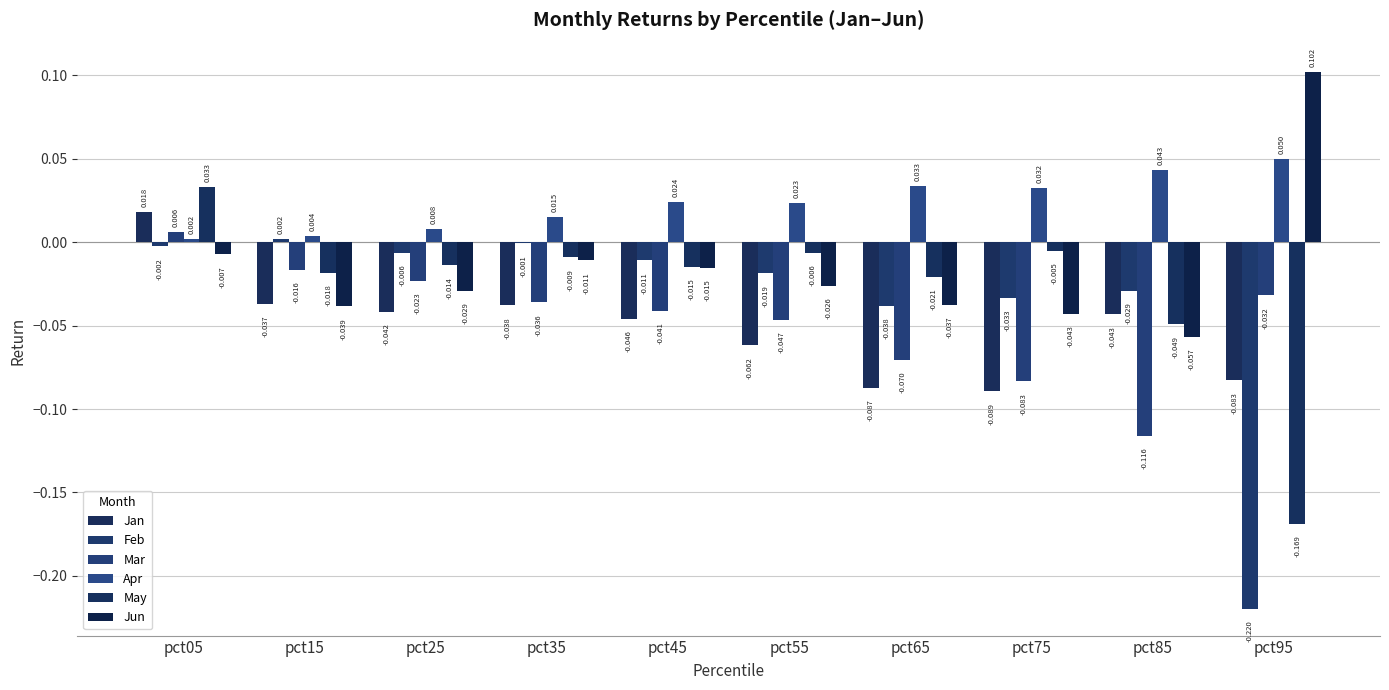

What is the total value across all series at pct45?

-0.1